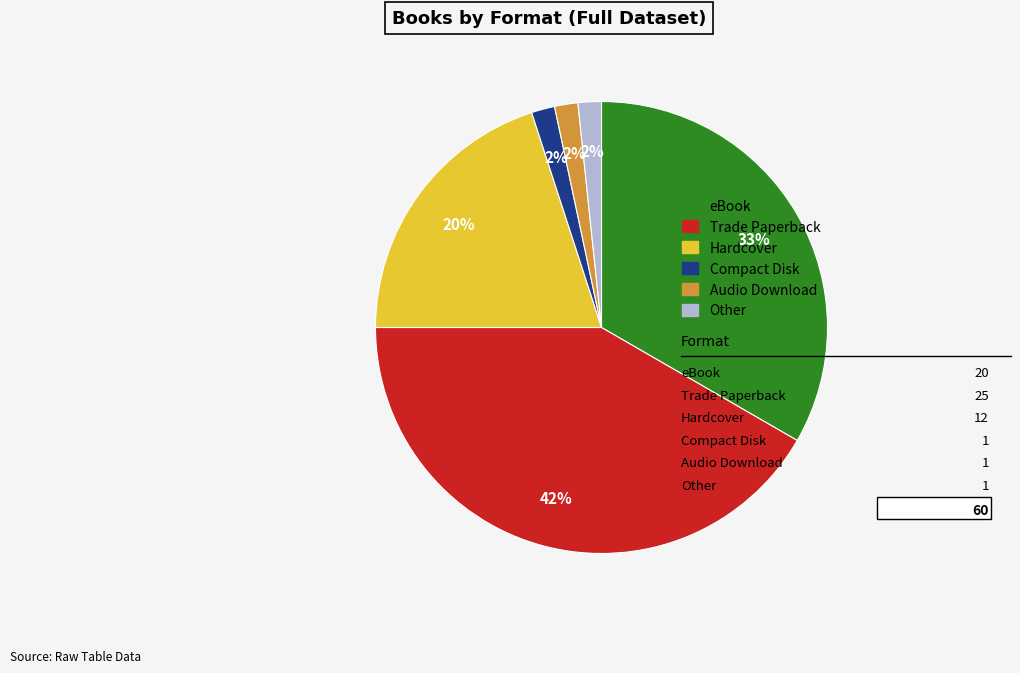

Count the number of slices in the pie.

6